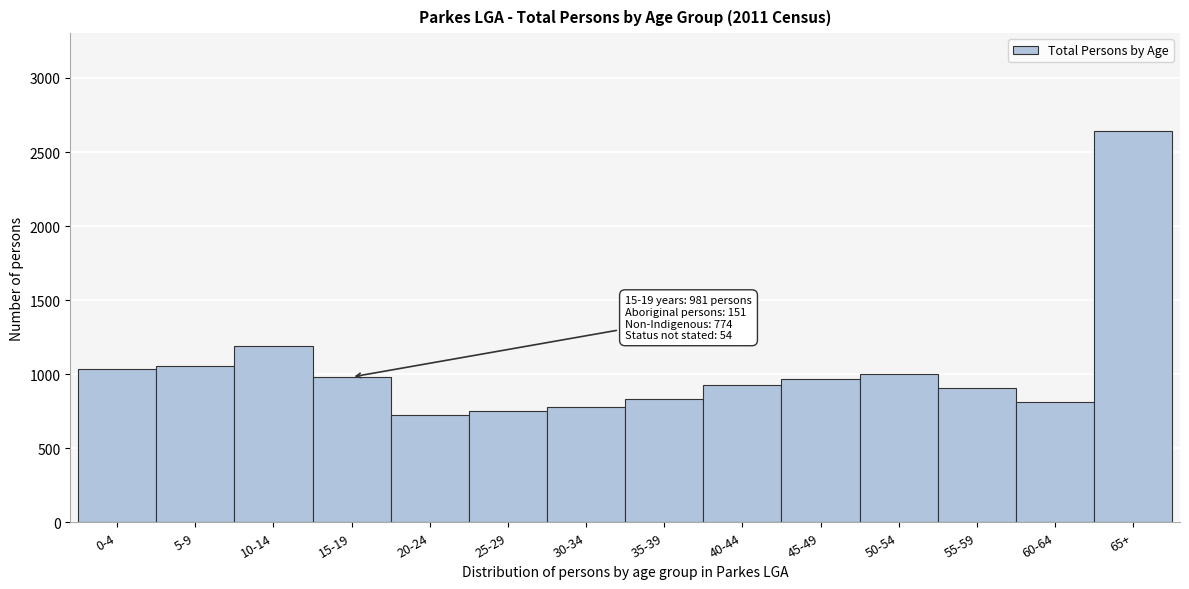

Reading left to right, extract all data points from this chart.

1035	1054	1187	981	727	748	781	835	927	965	1004	904	815	2642